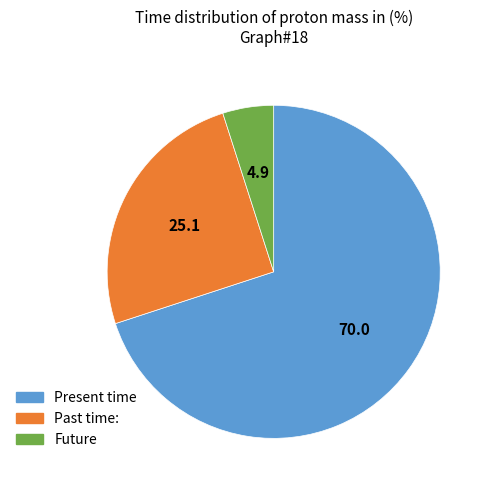

Between Present time and Past time:, which is larger?

Present time